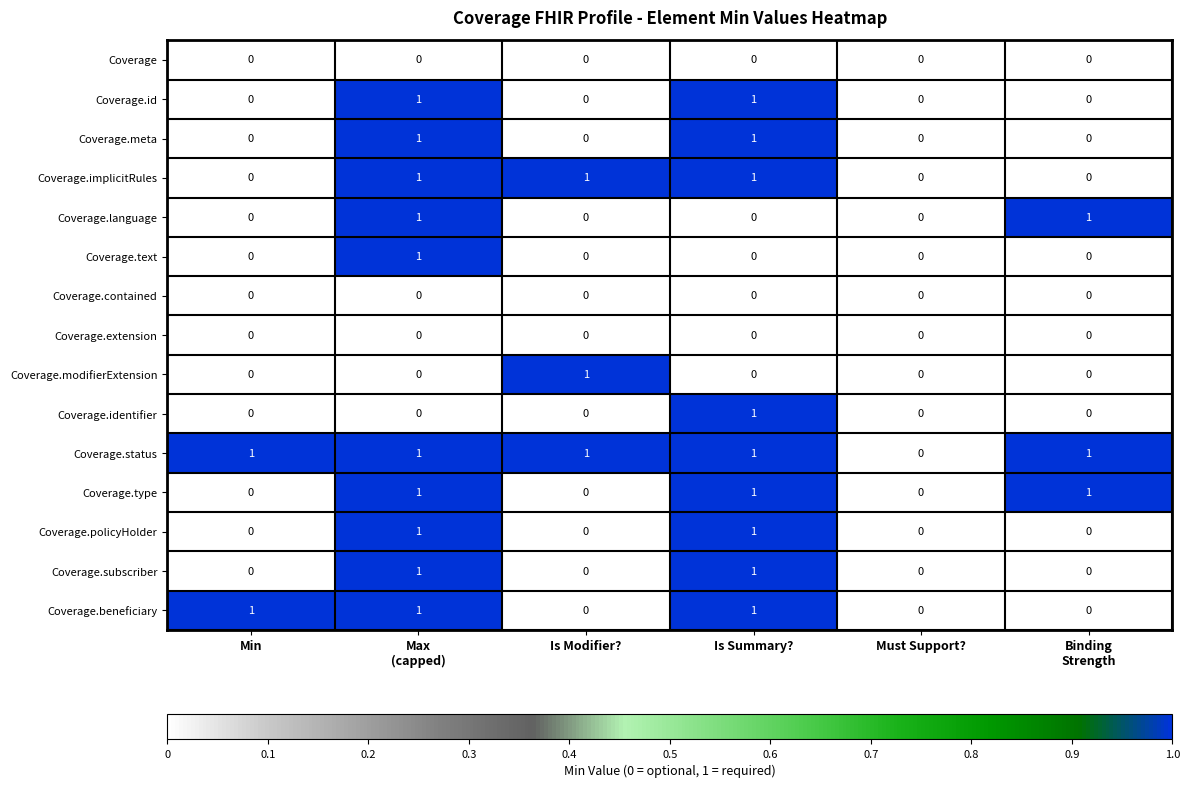

The value of Coverage.language at Min is 0. True or false?

True